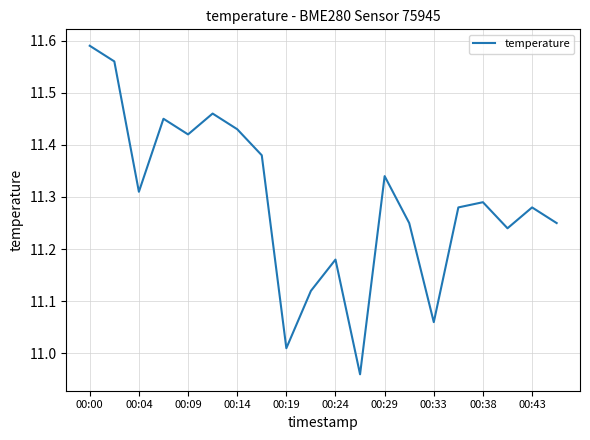

What is the difference between the maximum and minimum values?

0.6